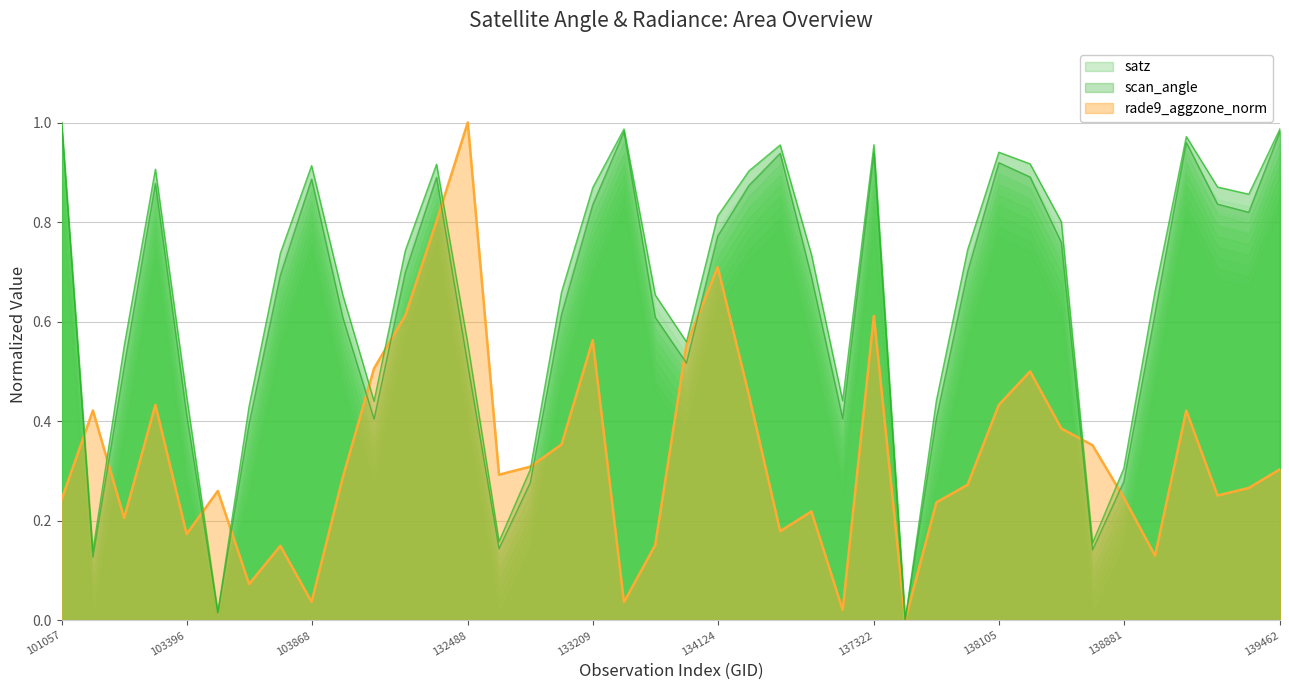

True or false: scan_angle has a value of 1.0 at 133946.

False